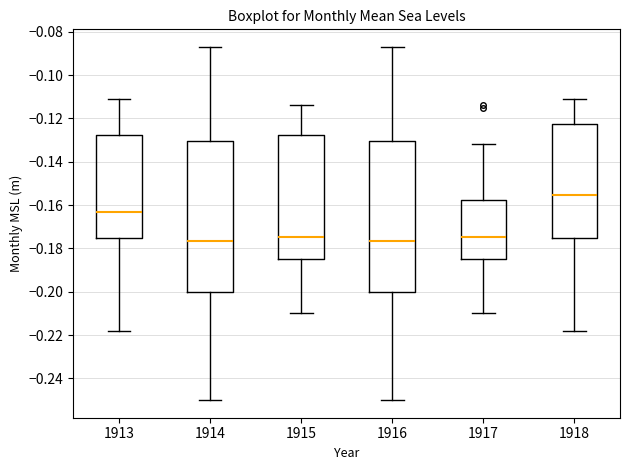

Reading left to right, transcribe this box plot: for each box, give where its median line is, the range the box spans, and where its two whiskers end, as read against the y-axis. The values are not printed on the chart, so give them approximately, as read against the axis.

1913: median -0.162, box -0.176 to -0.128, whiskers -0.218 to -0.110
1914: median -0.176, box -0.200 to -0.130, whiskers -0.250 to -0.086
1915: median -0.174, box -0.184 to -0.128, whiskers -0.210 to -0.114
1916: median -0.176, box -0.200 to -0.130, whiskers -0.250 to -0.086
1917: median -0.174, box -0.184 to -0.158, whiskers -0.210 to -0.132
1918: median -0.156, box -0.176 to -0.122, whiskers -0.218 to -0.110